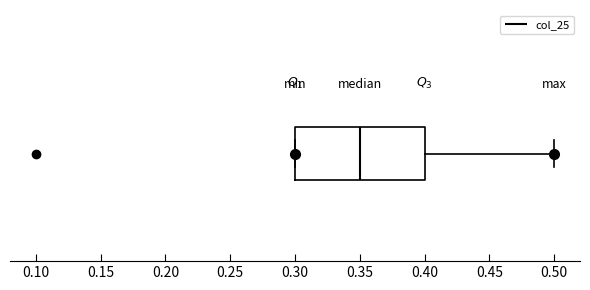

Where does the median line of the box sit on the x-axis? The values are not printed on the chart, so give them approximately, as read against the axis.

0.35